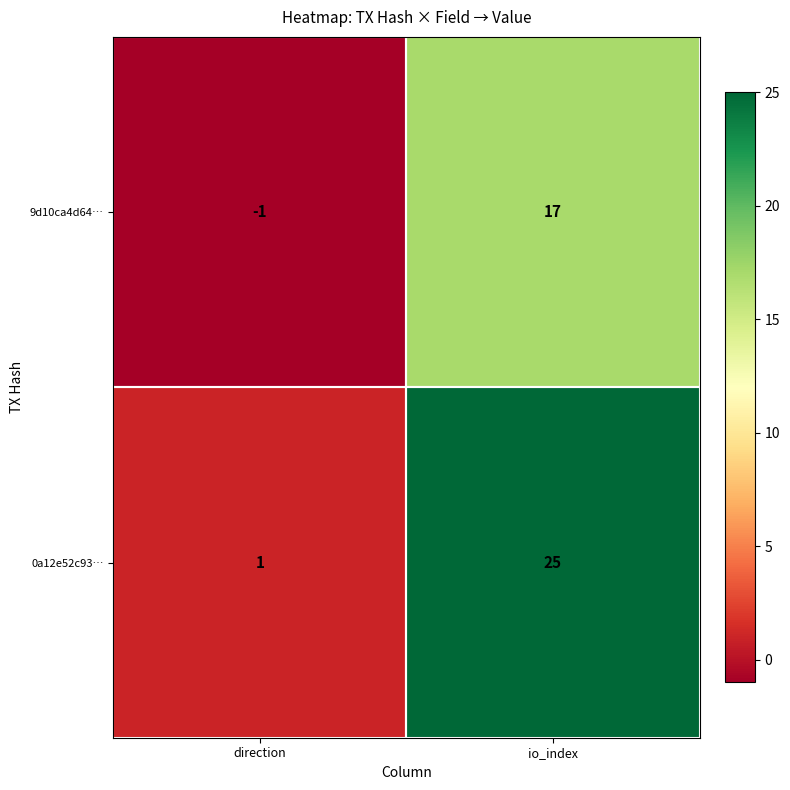

Which series has the widest spread of values?

0a12e52c93…